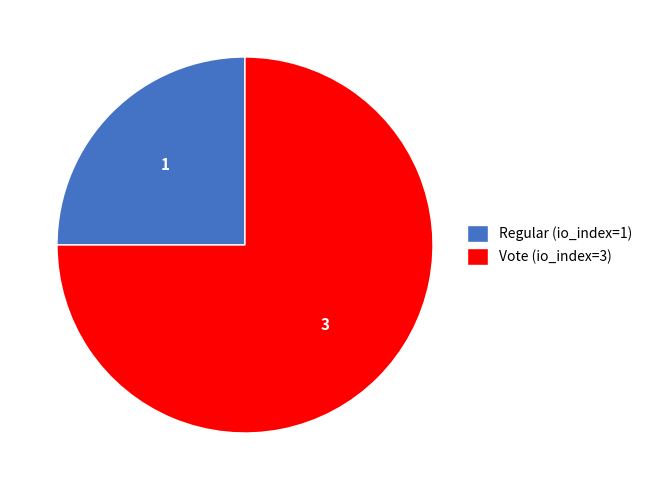

Which category has the biggest portion of the pie?

Vote